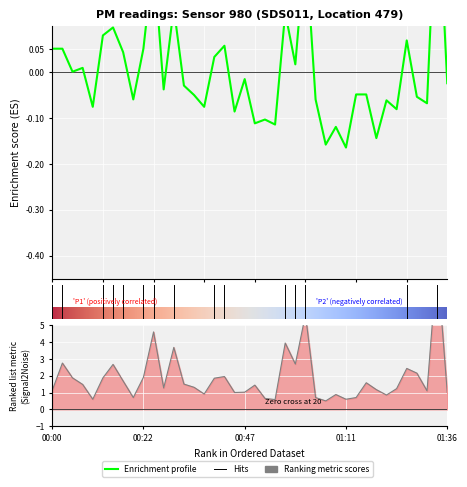

Between 25 and 32, which is larger?

25